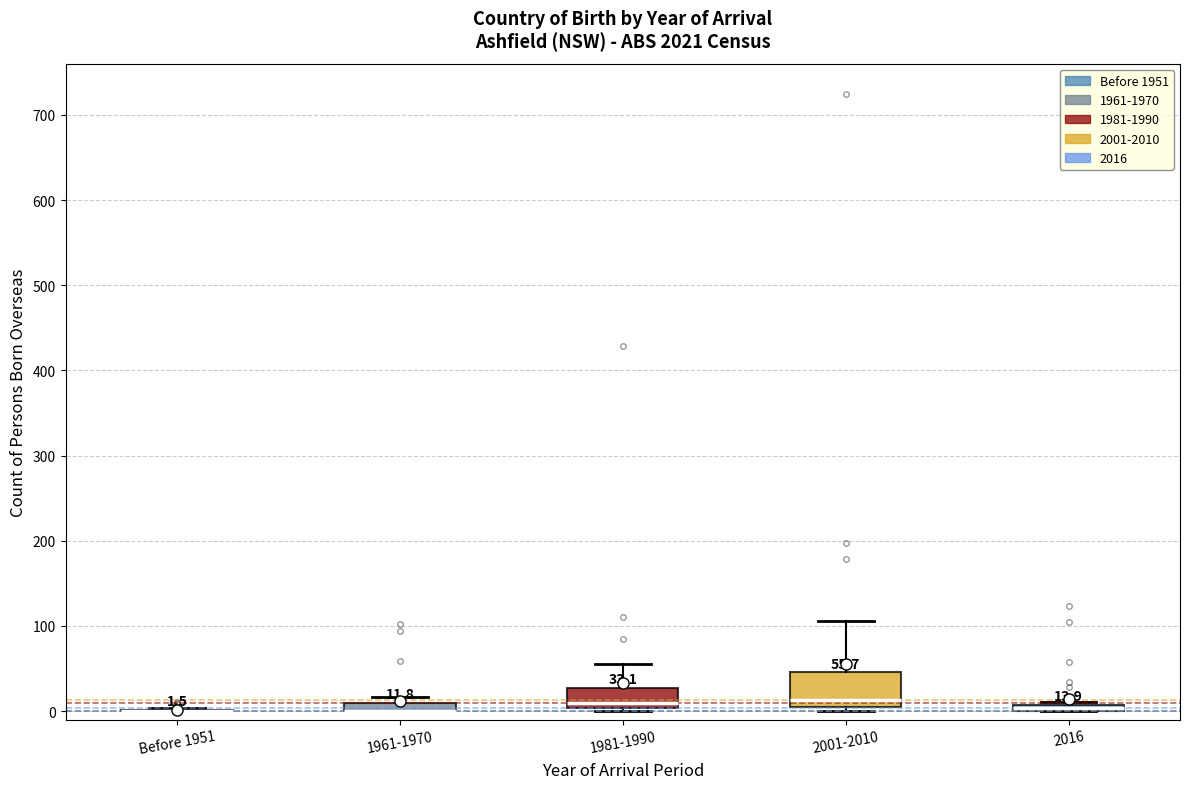

Comparing the boxes themselves (not the whiskers), which one is the tallest?

2001-2010